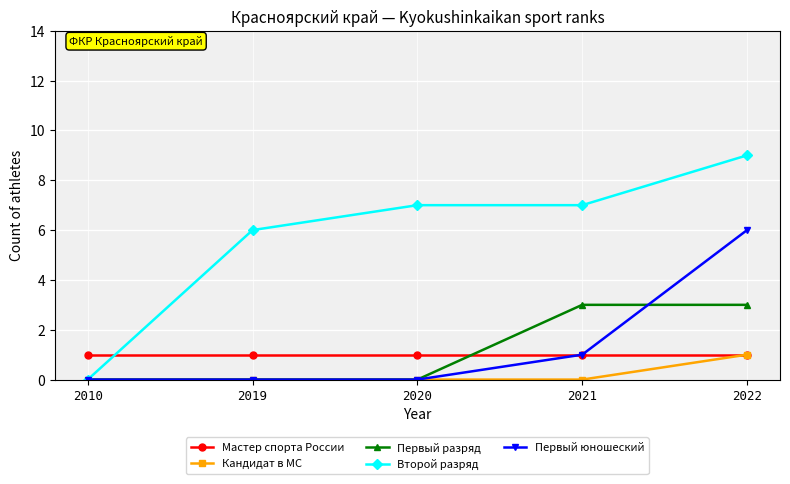

Reading right to left, extract all data points from this chart.

Мастер спорта России: 2022=1	2021=1	2020=1	2019=1	2010=1
Кандидат в МС: 2022=1	2021=0	2020=0	2019=0	2010=0
Первый разряд: 2022=3	2021=3	2020=0	2019=0	2010=0
Второй разряд: 2022=9	2021=7	2020=7	2019=6	2010=0
Первый юношеский: 2022=6	2021=1	2020=0	2019=0	2010=0